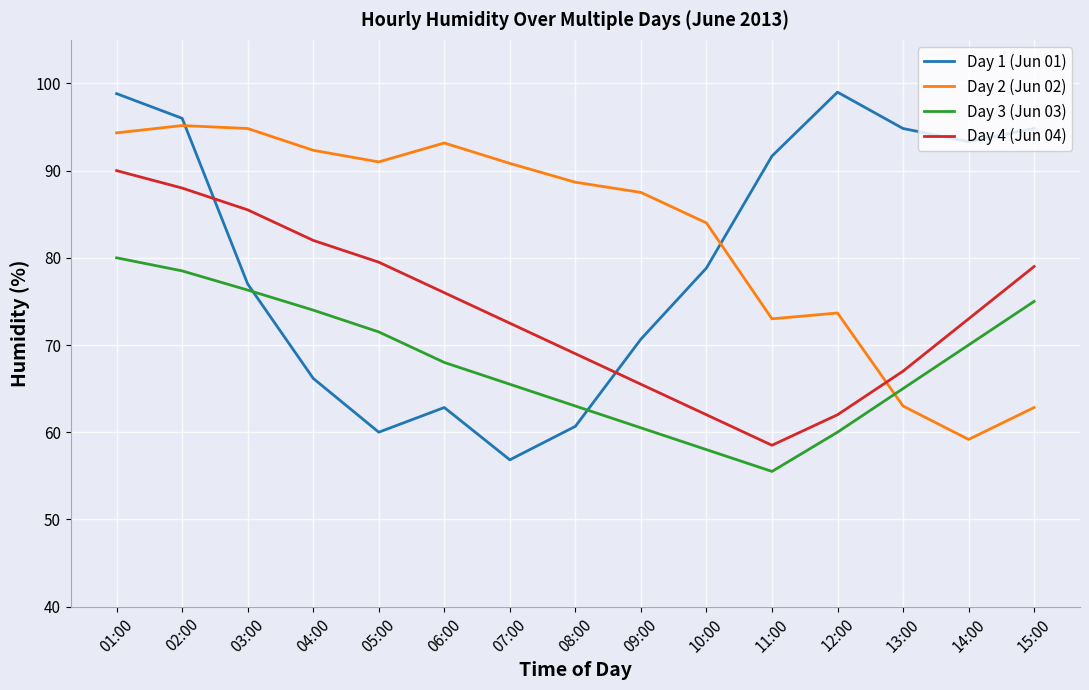

What is the average value of the Day 4 (Jun 04) series?

74.0